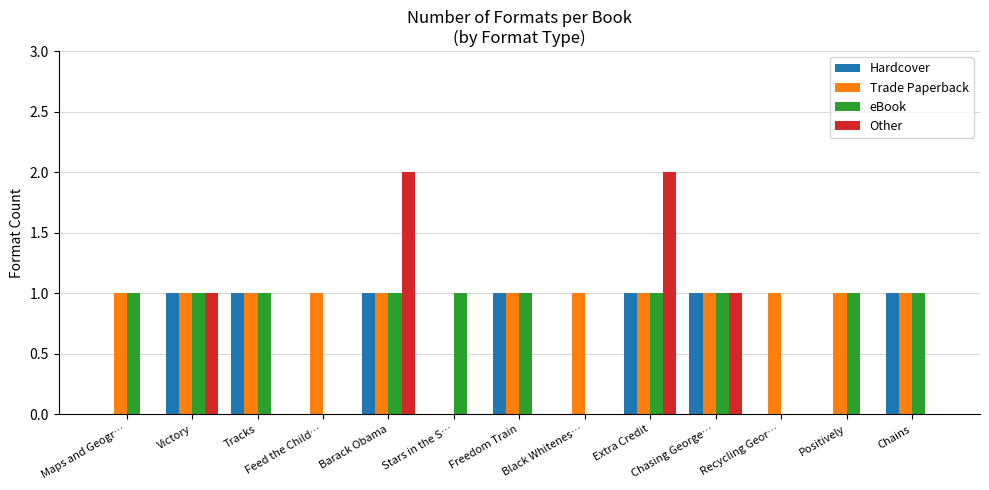

What are all the series names shown in the legend?

Hardcover, Trade Paperback, eBook, Other